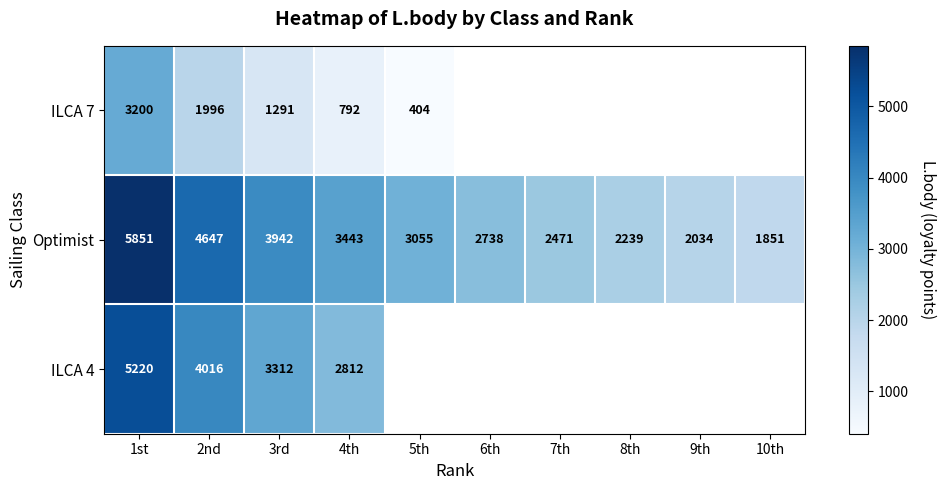

What is the total value across all series at 1st?

14271